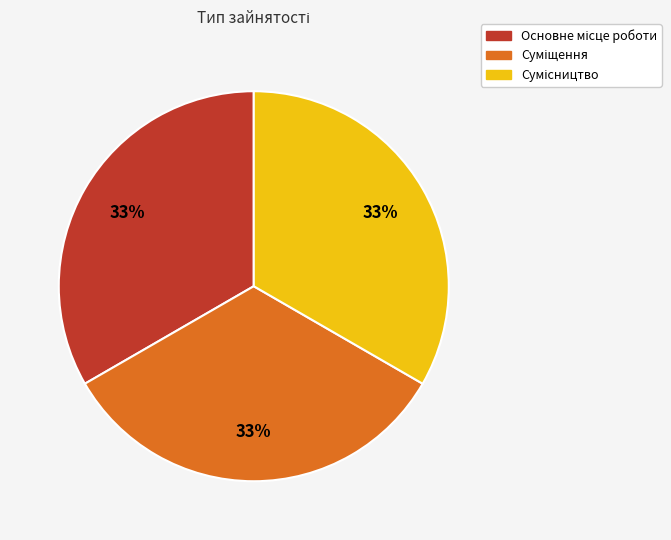

Is there a majority slice in this chart?

No